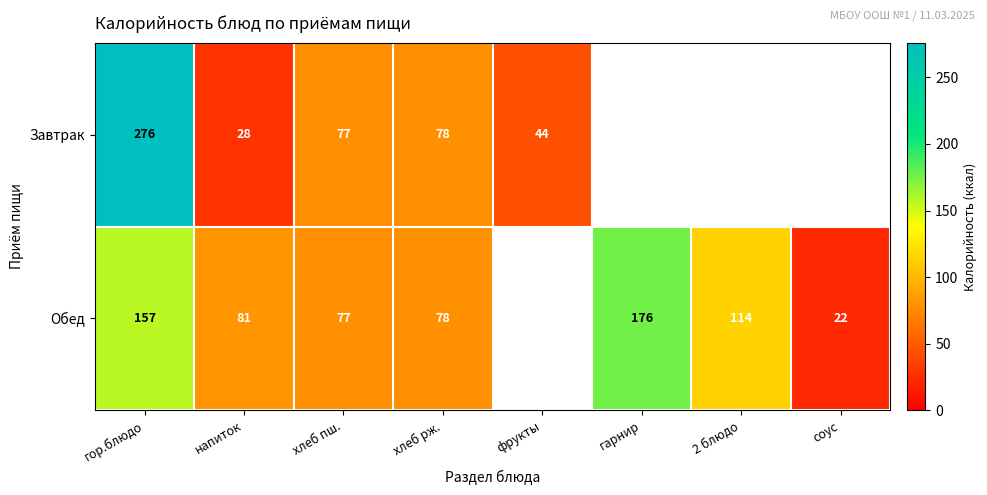

At напиток, list the series in order from smallest to largest.

Завтрак, Обед